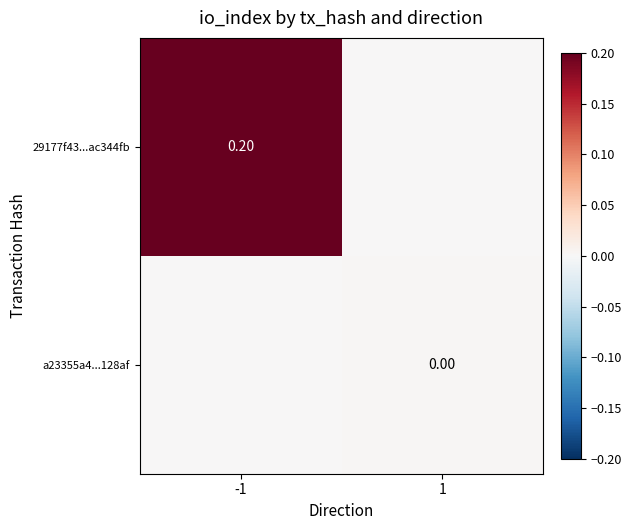

How many values in a23355a4...128af are above zero?

1